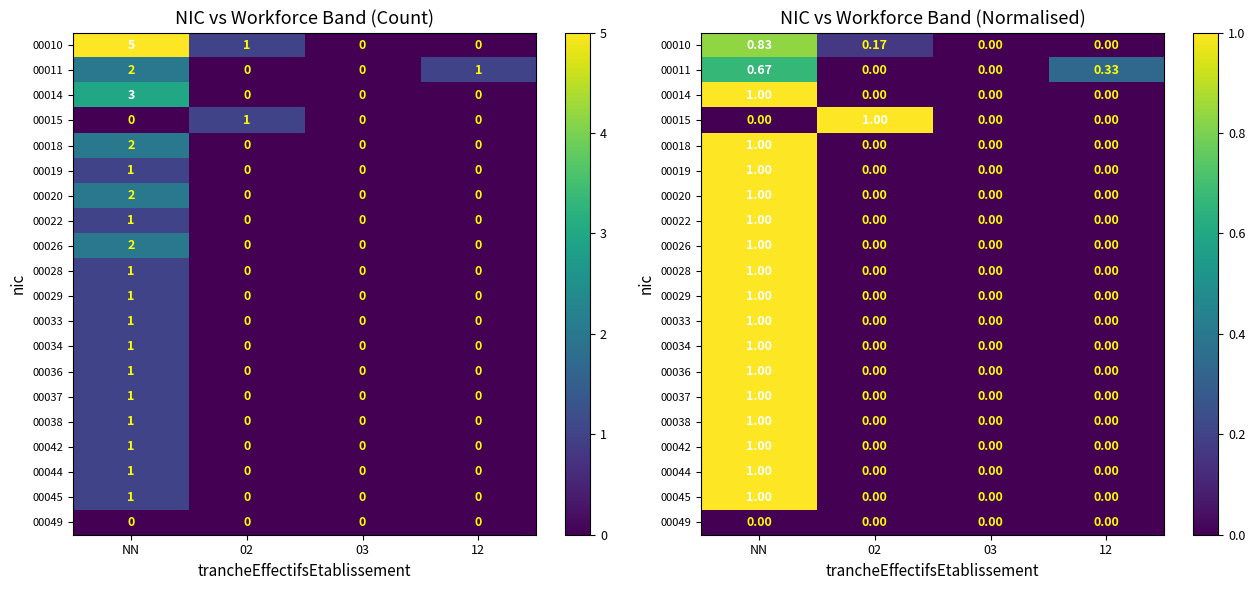

Is the value of 00014 at 03 greater than the value of 00033 at 02?

No